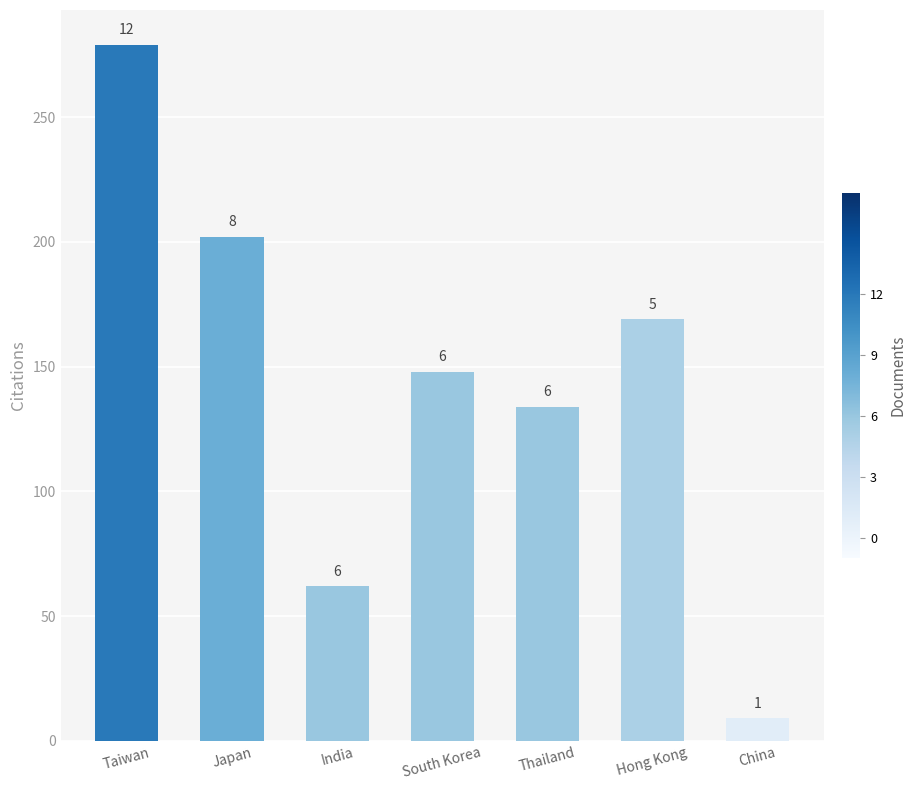

Reading right to left, list all the values displayed in this chart.

9	169	134	148	62	202	279